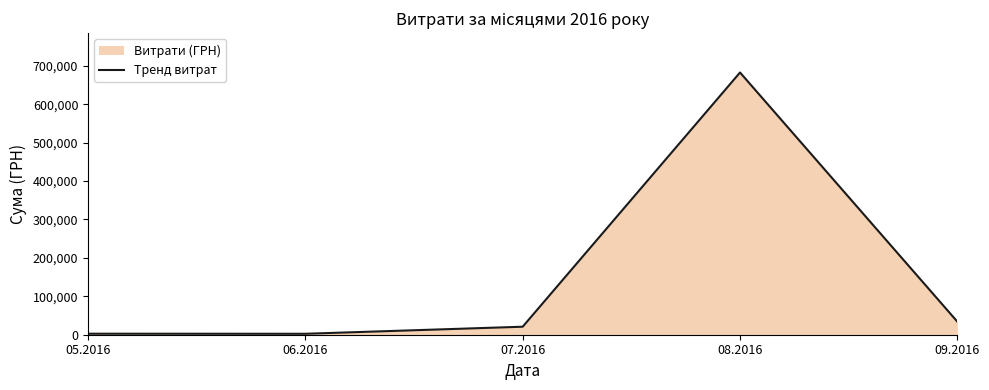

Reading left to right, extract all data points from this chart.

05.2016=2636.6	06.2016=2441.0	07.2016=20826.0	08.2016=682416.7	09.2016=33902.9